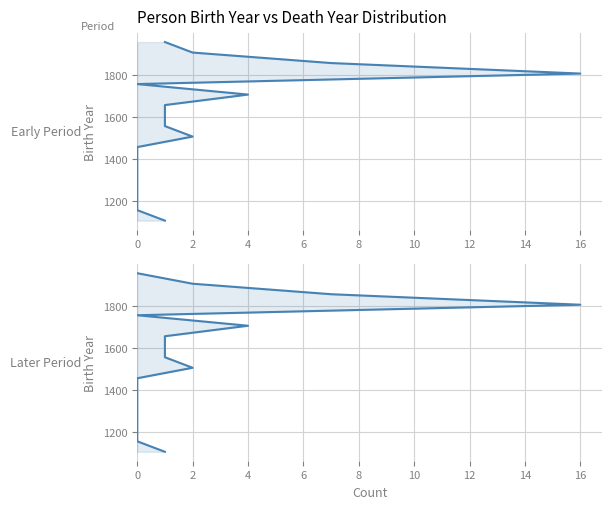

Between 4 and 2, which is larger?

4